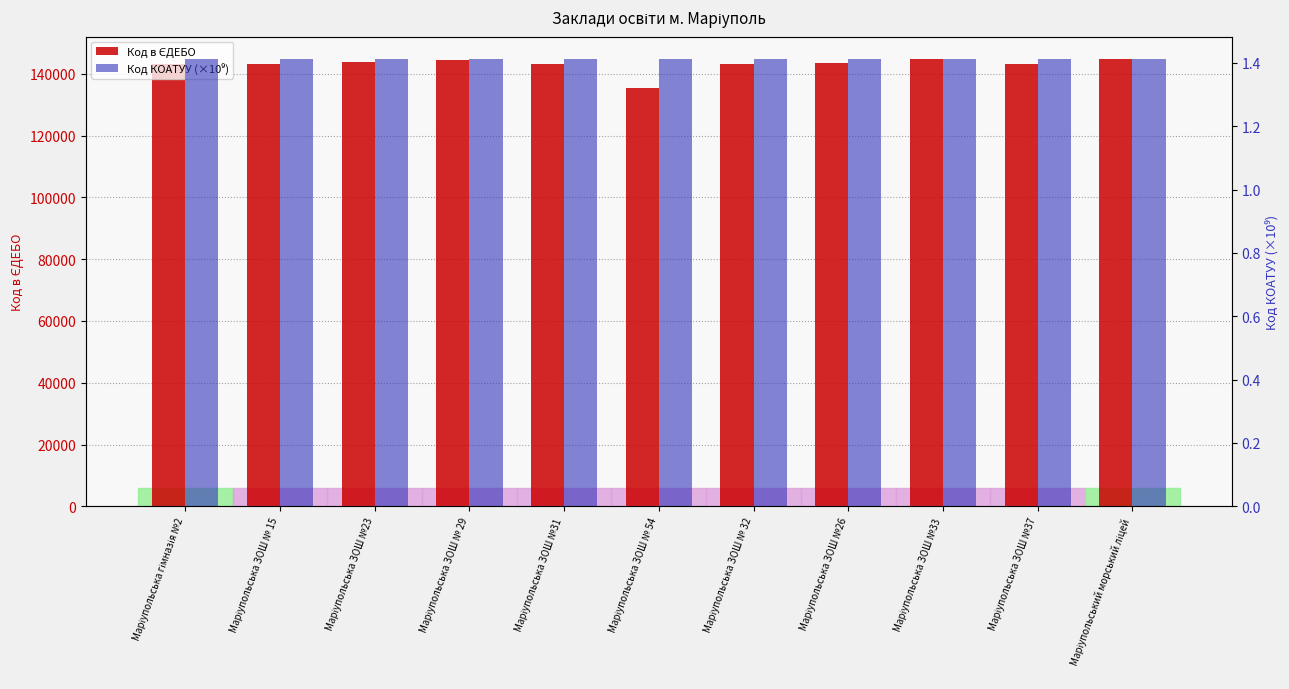

Between Маріупольська ЗОШ № 54 and Маріупольська ЗОШ № 32, which is larger?

Маріупольська ЗОШ № 32